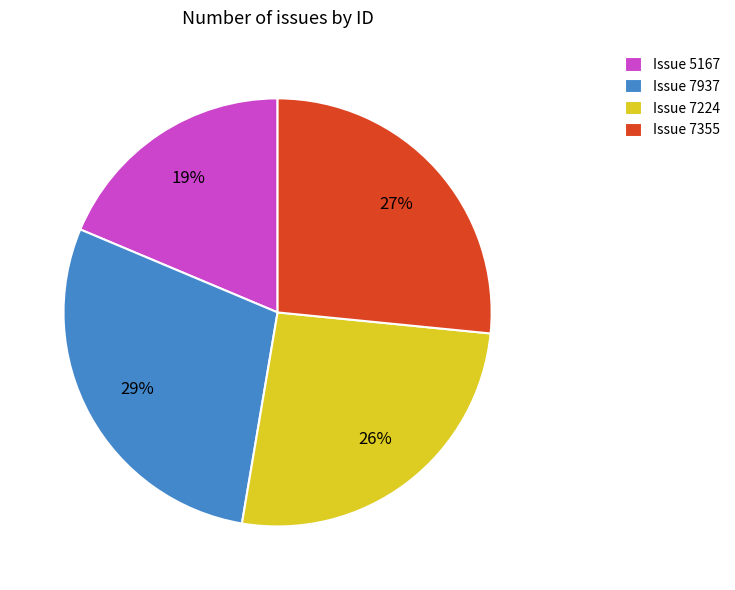

Does Issue 7937 represent more than half of the total?

No